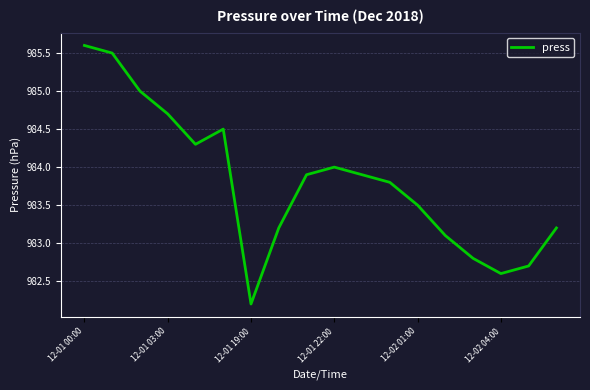

What is the minimum value shown in the chart?

982.2